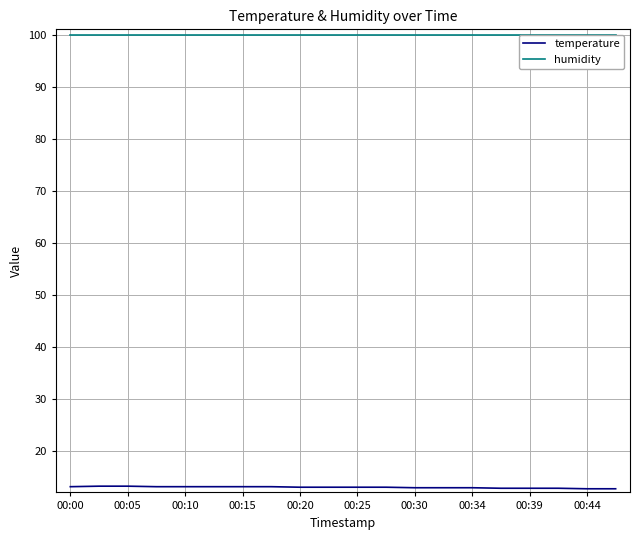

Between 17 and 19, which series saw the biggest shift?

temperature